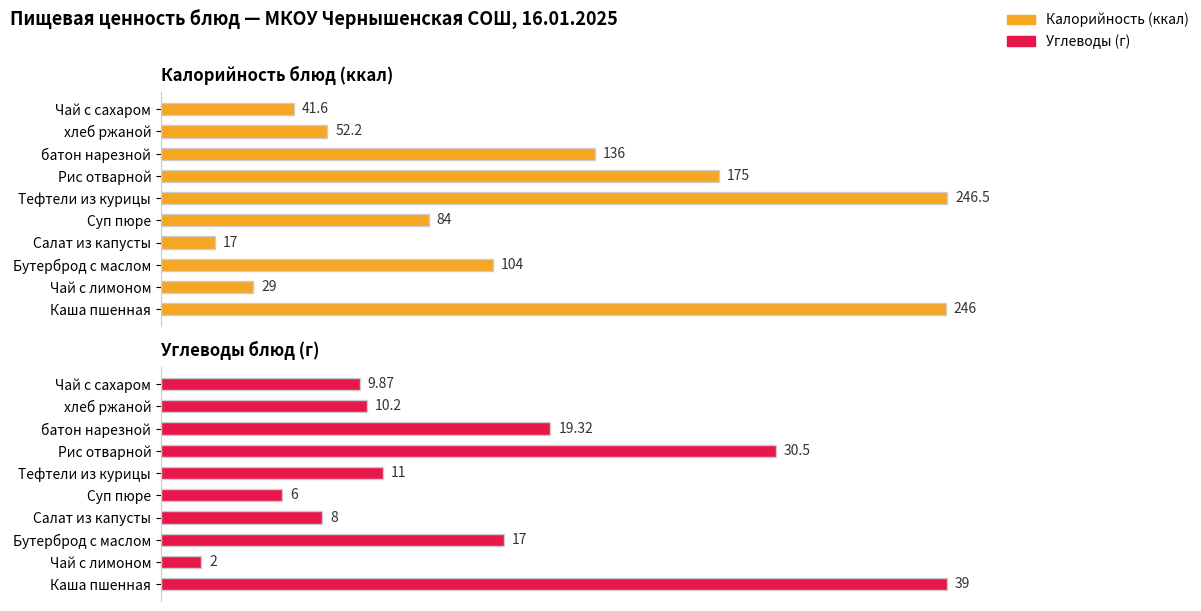

What is the value of the Углеводы bar at the 8th from the left?

19.3